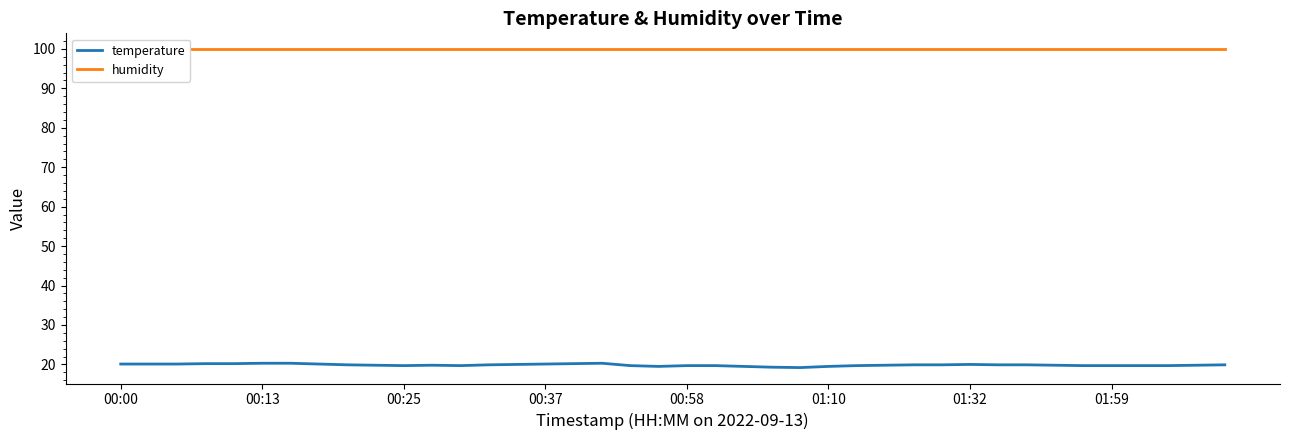

The temperature series shows 20.1 at 00:37. True or false?

True